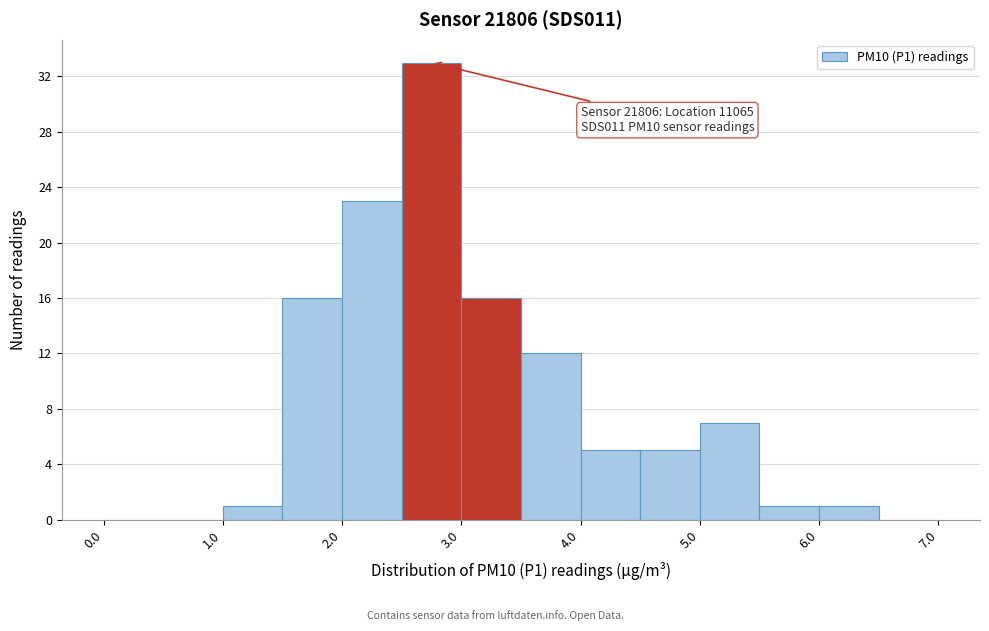

Over which range of the x-axis is the bar tallest?

2.5 to 3.0